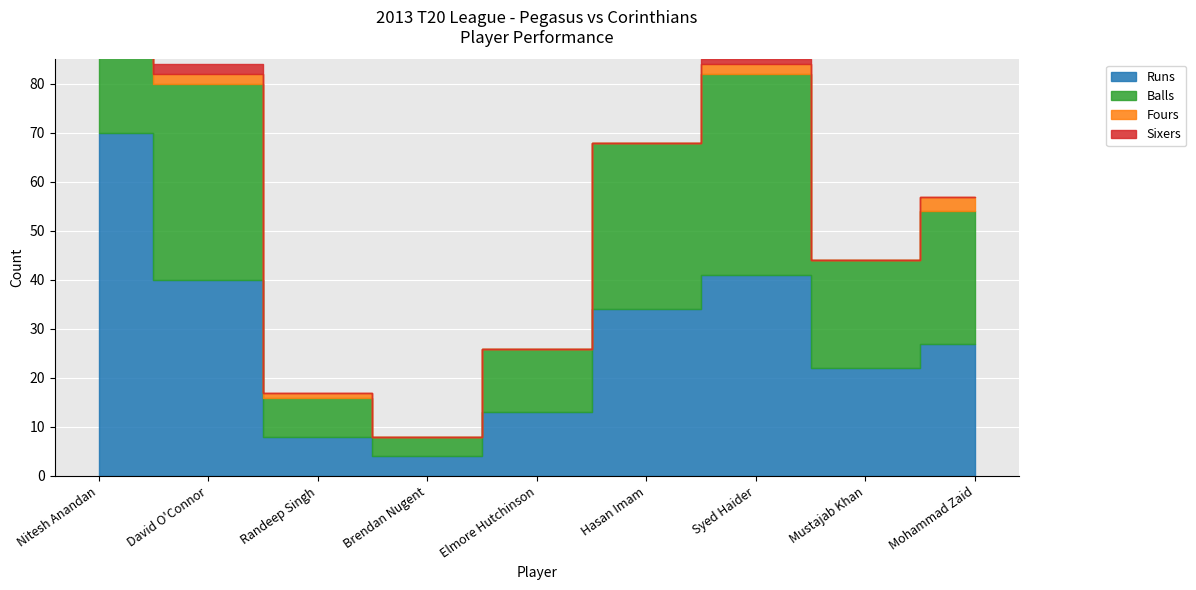

What is the sum of all Fours values?

13